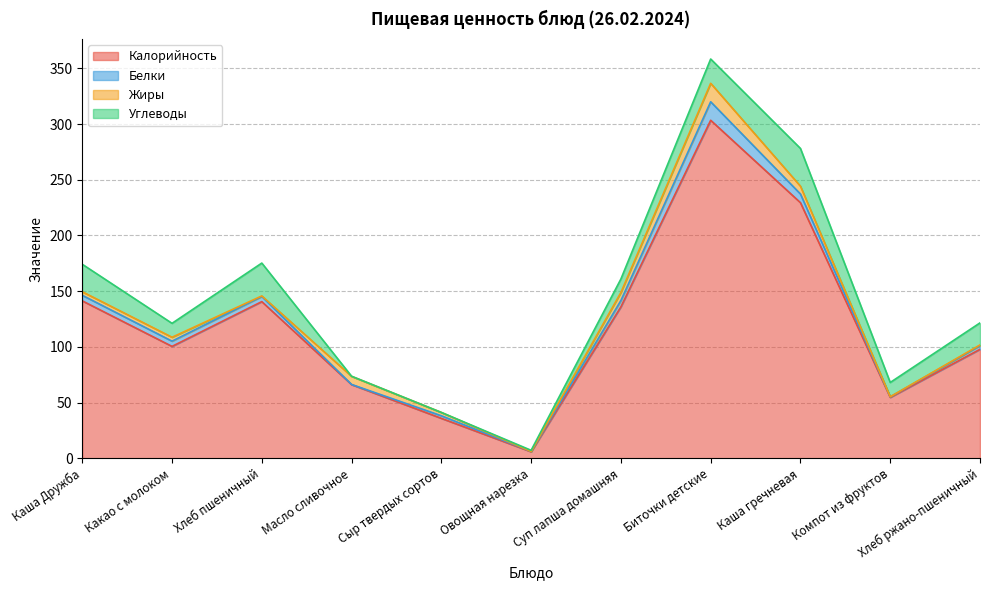

How many values in the Белки series exceed 4?

6